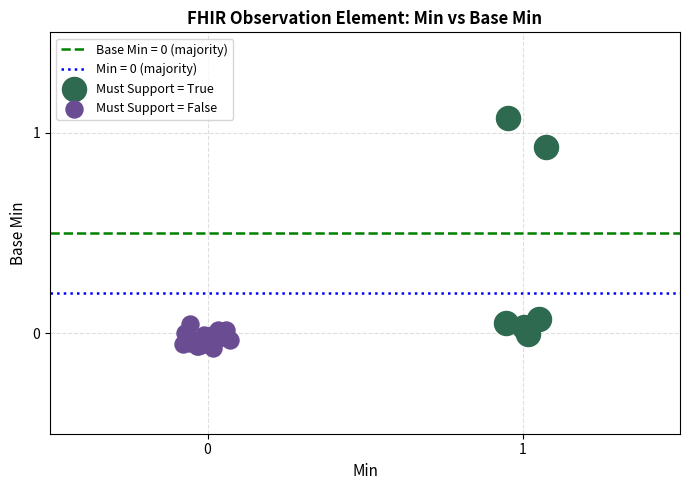

Which series reaches the maximum Y coordinate?

Must Support = True